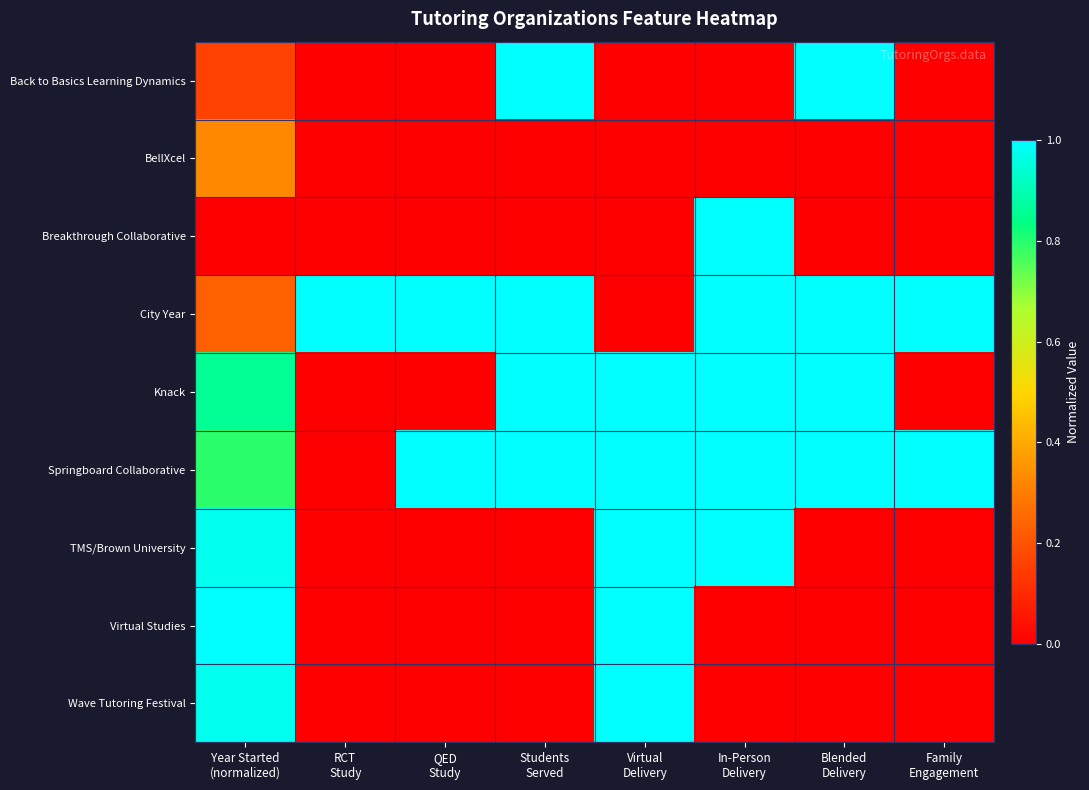

At which category is the sum across all series the highest?

Students
Served